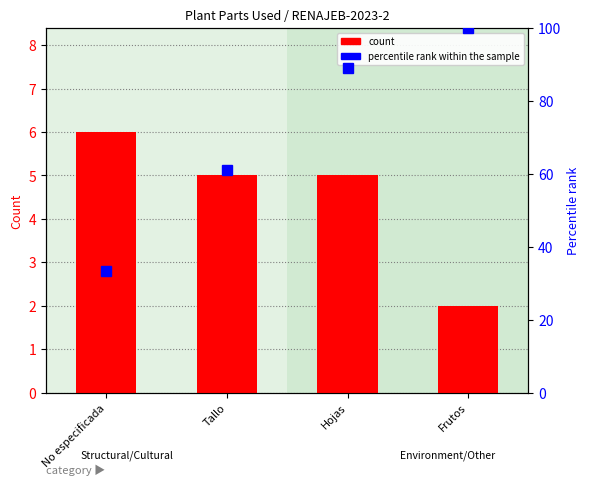

How many groups of bars are there?

4